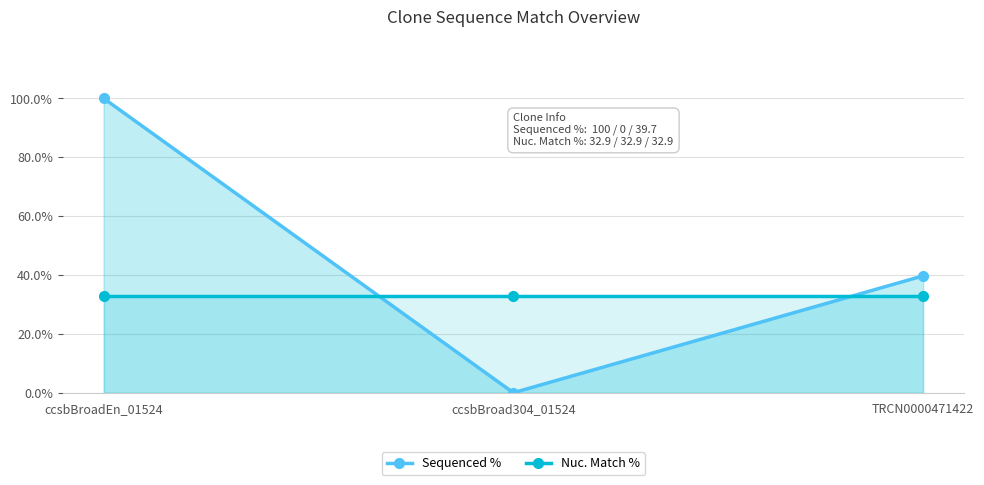

Rank the series by their average value, from lowest to highest.

Nuc. Match %, Sequenced %